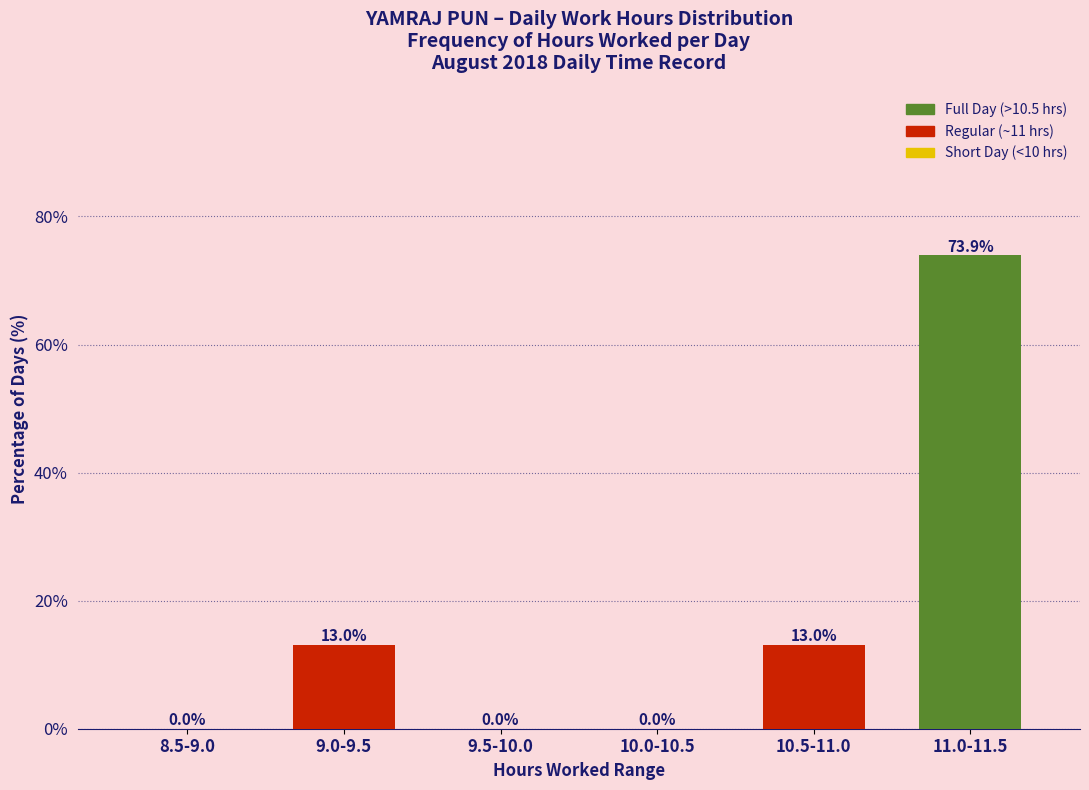

What is the sum of the values at 10.0-10.5 and 10.5-11.0?

13.0